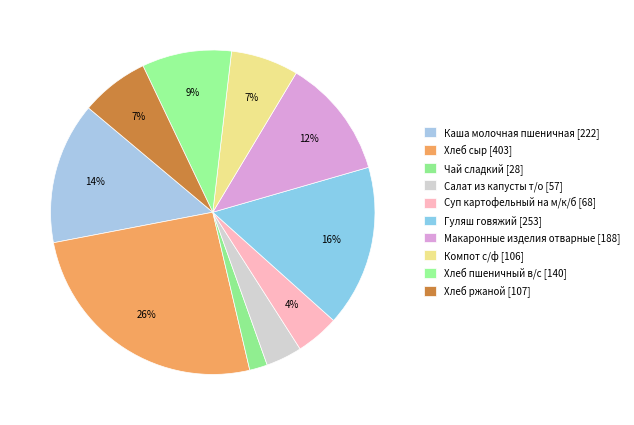

Rank the categories by value from lowest to highest.

Чай сладкий, Салат из капусты т/о, Суп картофельный на м/к/б, Компот с/ф, Хлеб ржаной, Хлеб пшеничный в/с, Макаронные изделия отварные, Каша молочная пшеничная, Гуляш говяжий, Хлеб сыр